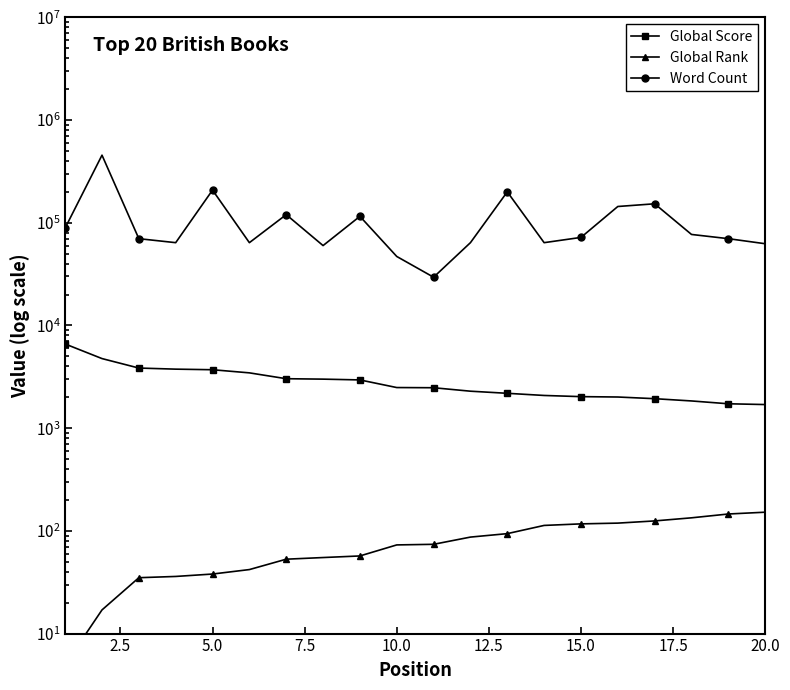

What is the highest value of the Global Score series?

6603